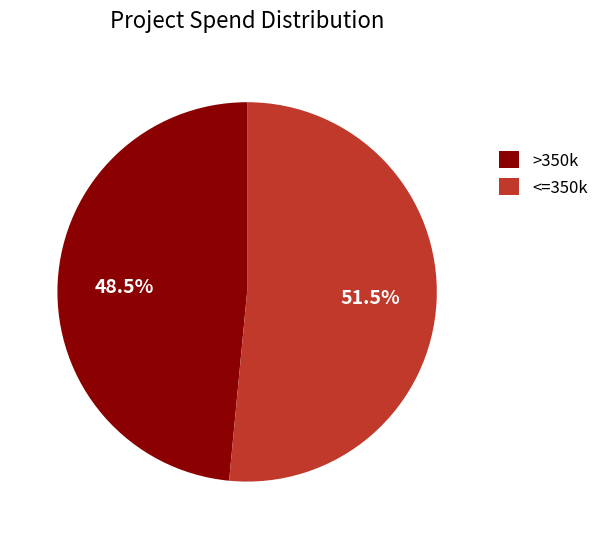

Is there any slice that represents more than half of the pie?

Yes